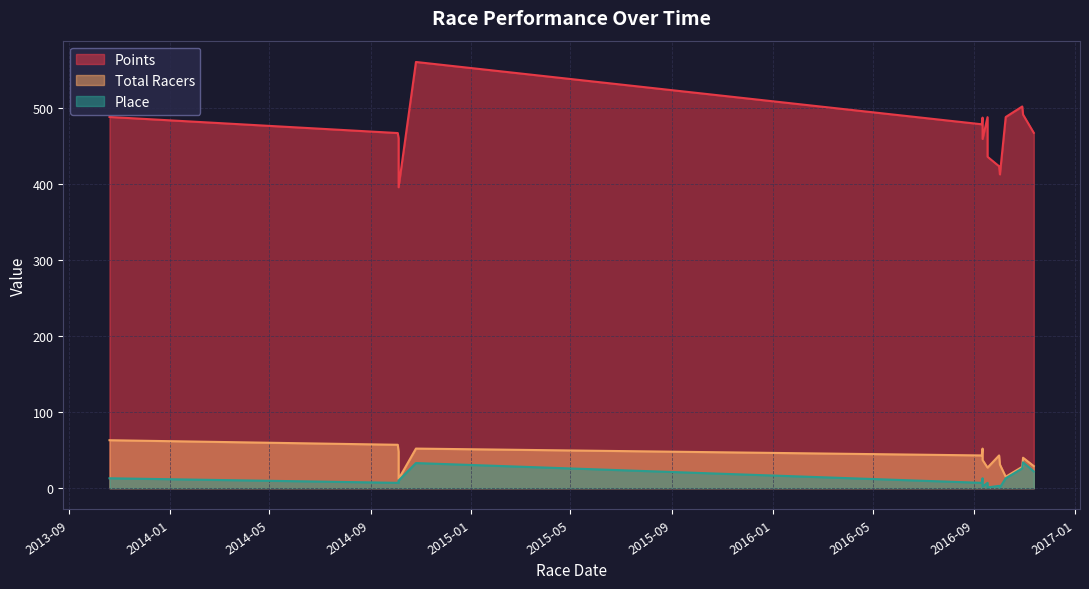

Which category has the highest value in the Points series?

2015-01